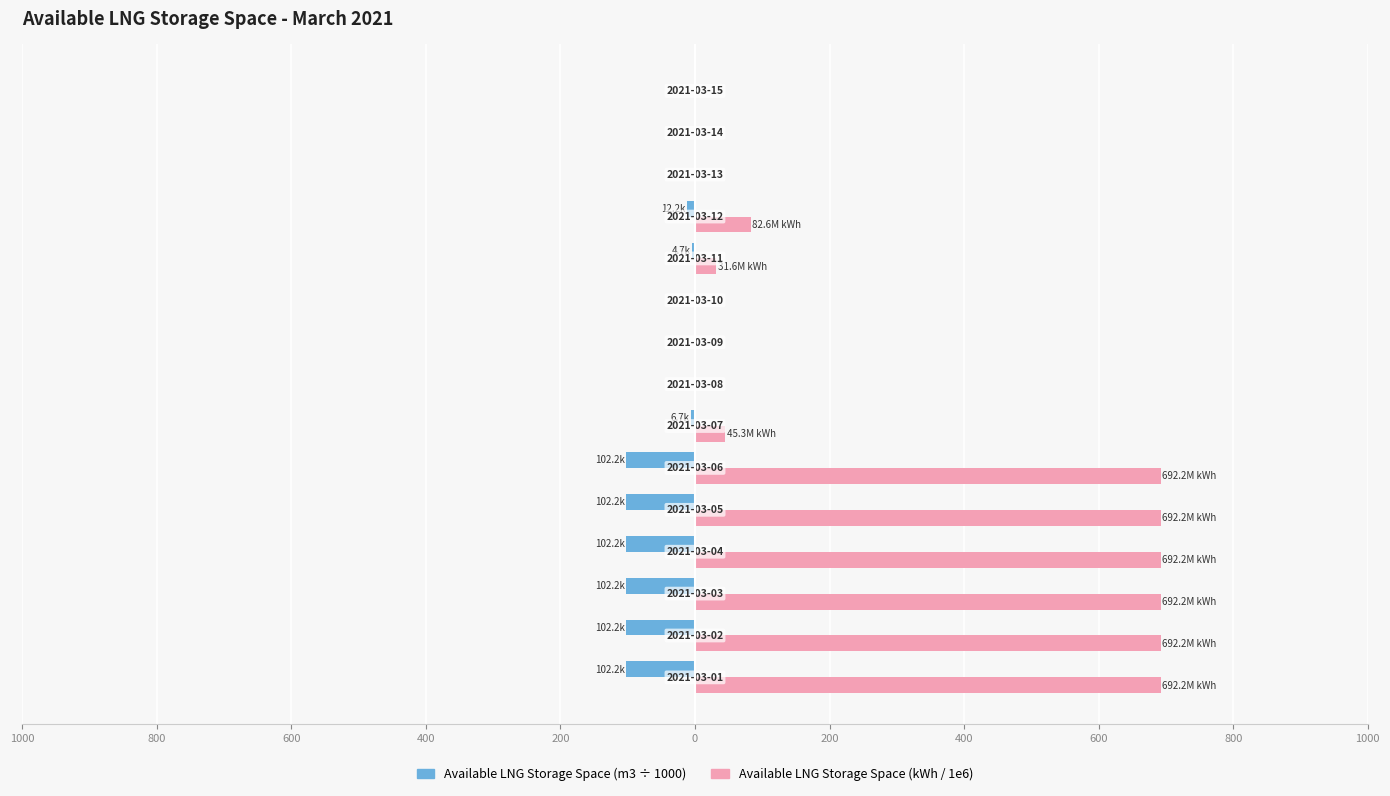

What is the difference between the maximum and minimum values in the Available LNG Storage Space (m3 ÷ 1000) series?

102.2